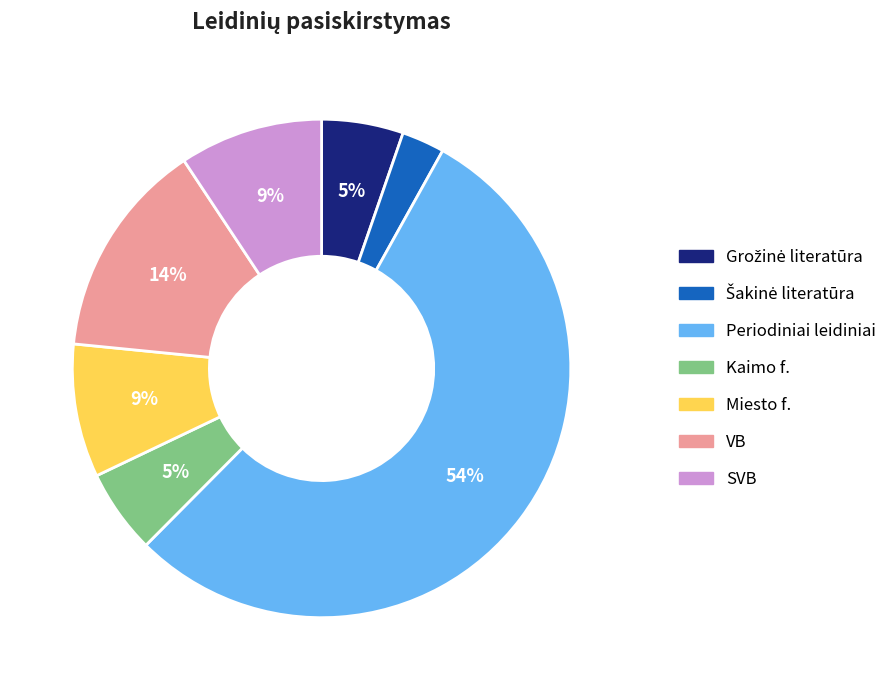

Is there a majority slice in this chart?

Yes